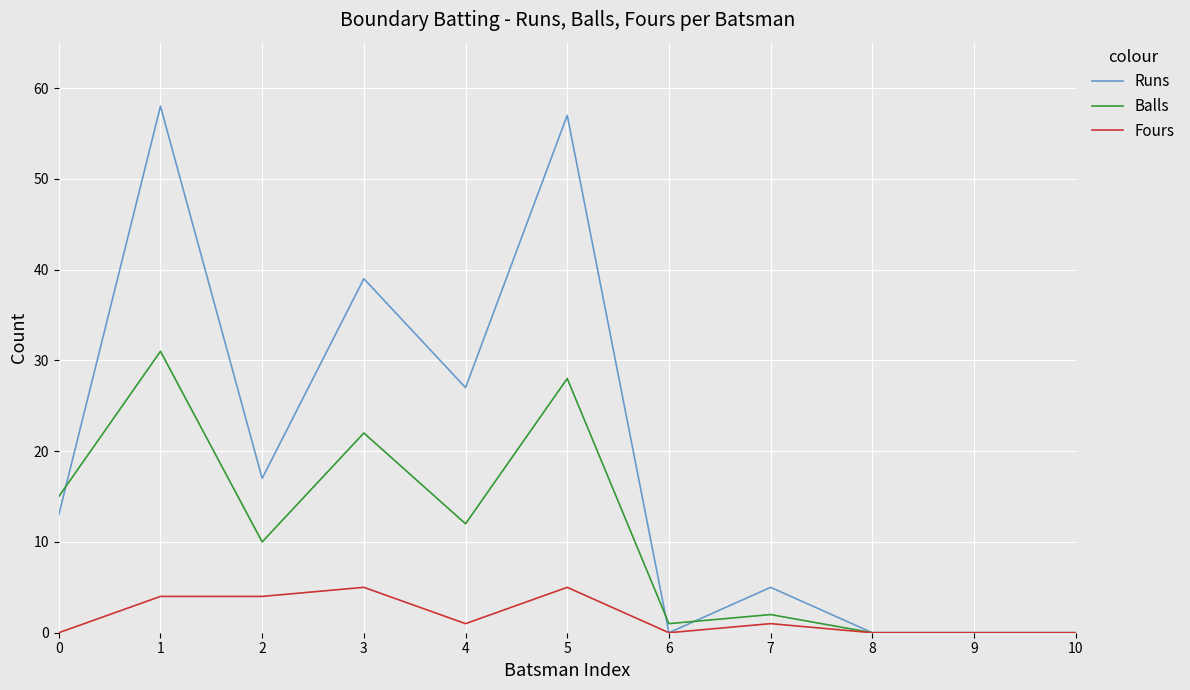

True or false: Runs and Balls intersect in this chart.

True